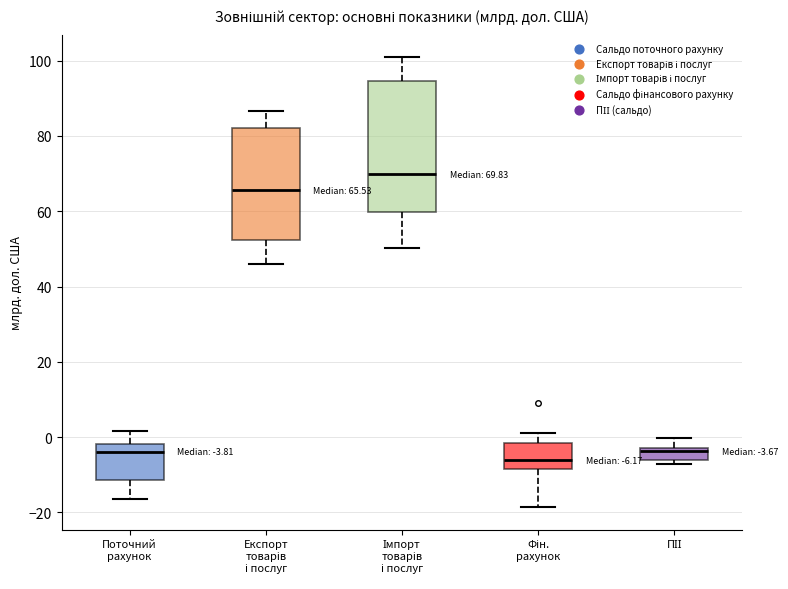

Which box is the tallest, from its lower edge to its upper edge?

Імпорт товарів і послуг